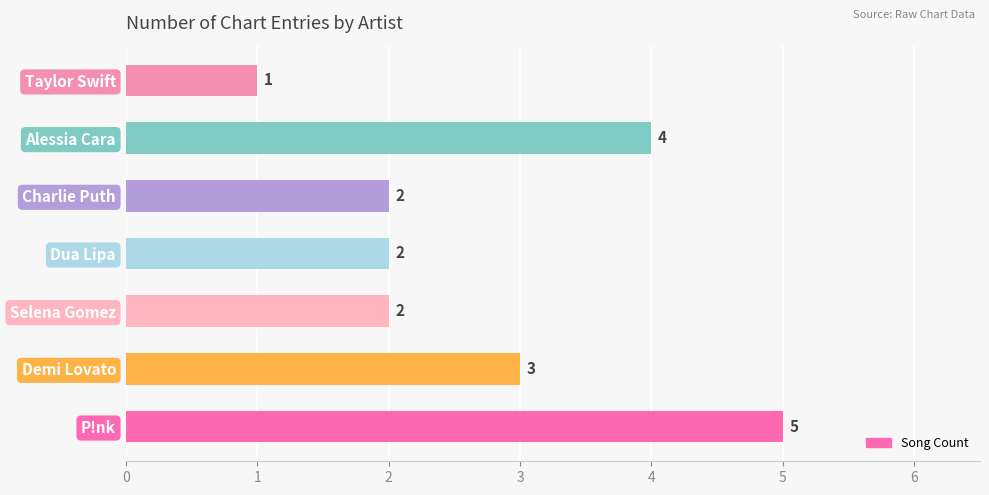

Does the chart contain stacked bars?

No